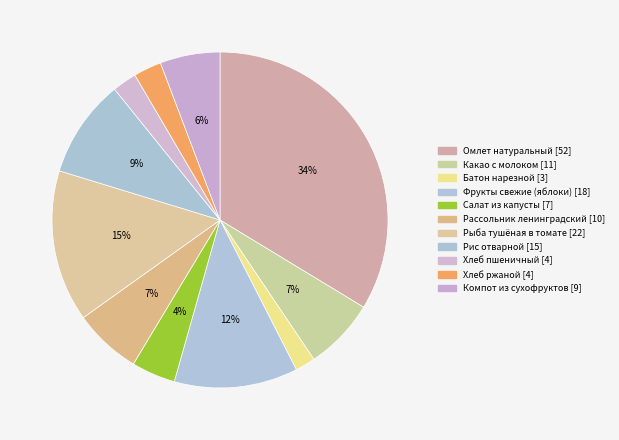

How many slices are in this pie chart?

11